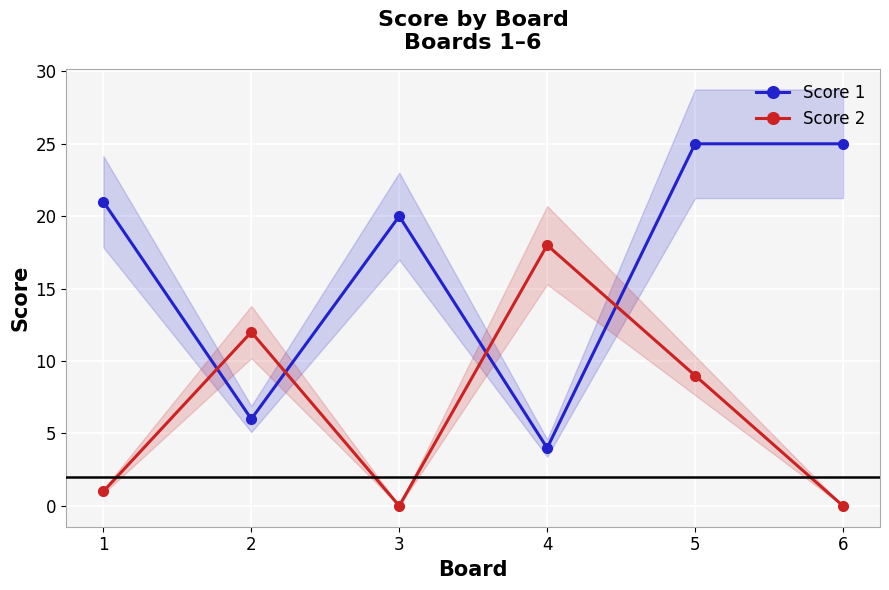

What is the maximum value for Score 2?

18